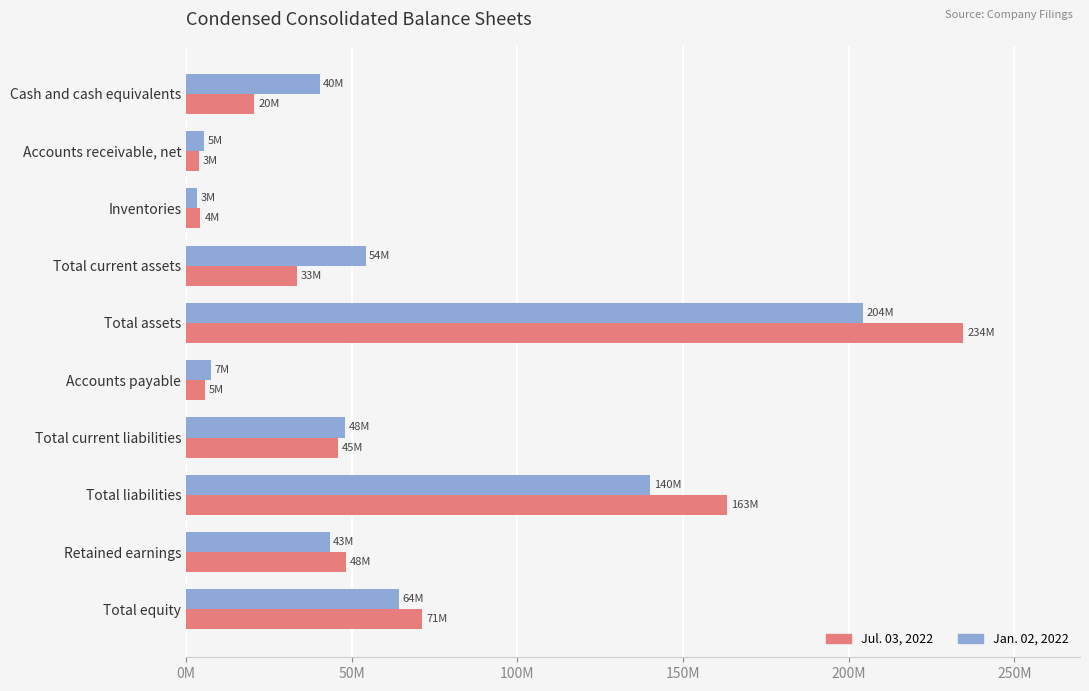

What are all the series names shown in the legend?

Jul. 03, 2022, Jan. 02, 2022